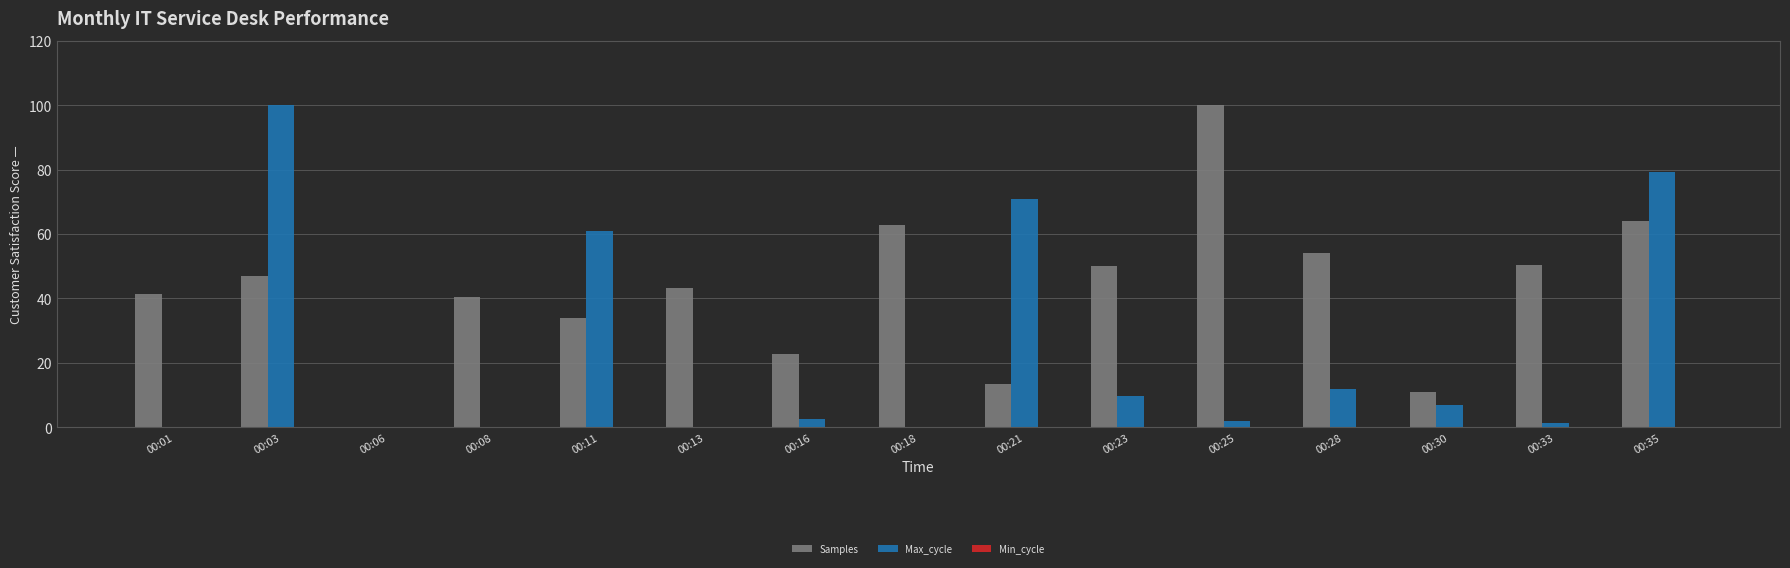

Does the chart contain stacked bars?

No